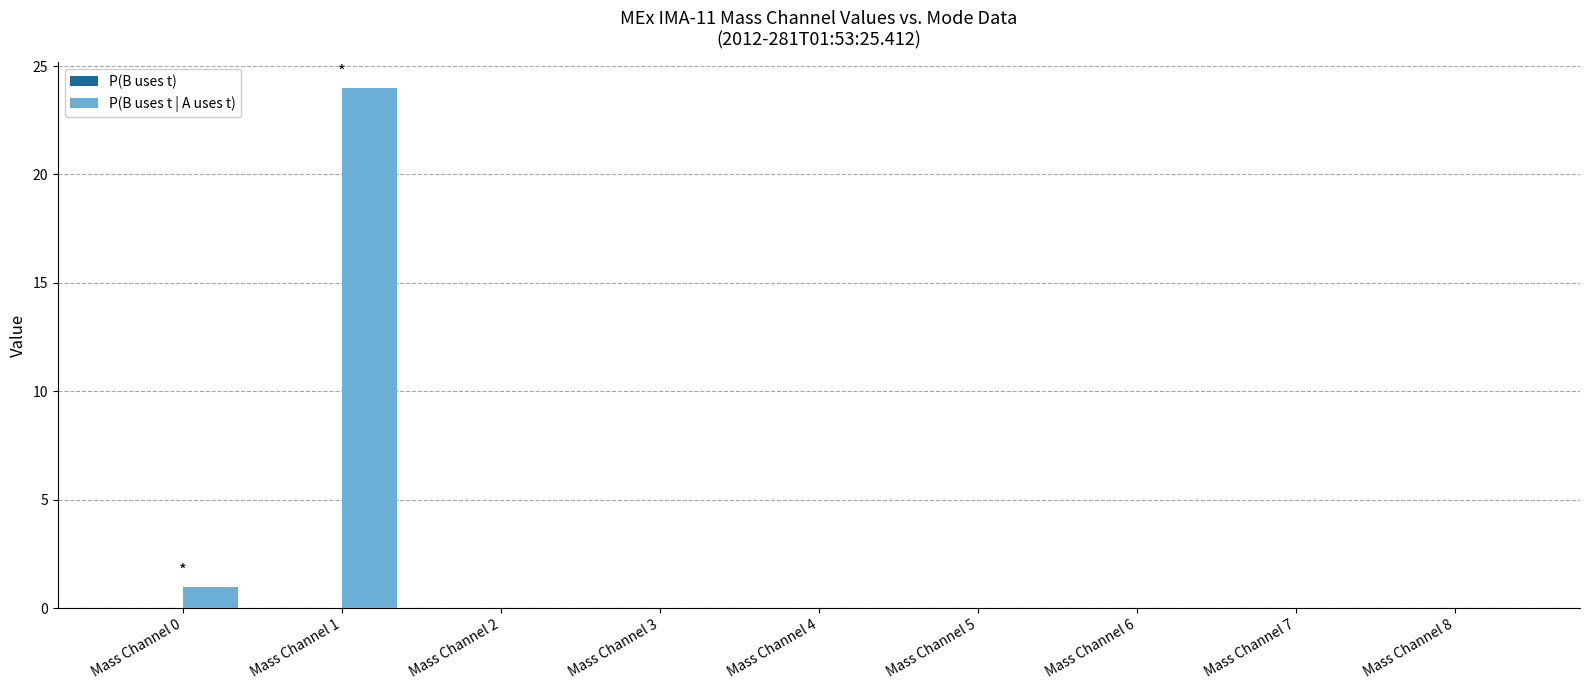

Reading left to right, list all the values displayed in this chart.

Mass Channel 0=1	Mass Channel 1=24	Mass Channel 2=0	Mass Channel 3=0	Mass Channel 4=0	Mass Channel 5=0	Mass Channel 6=0	Mass Channel 7=0	Mass Channel 8=0